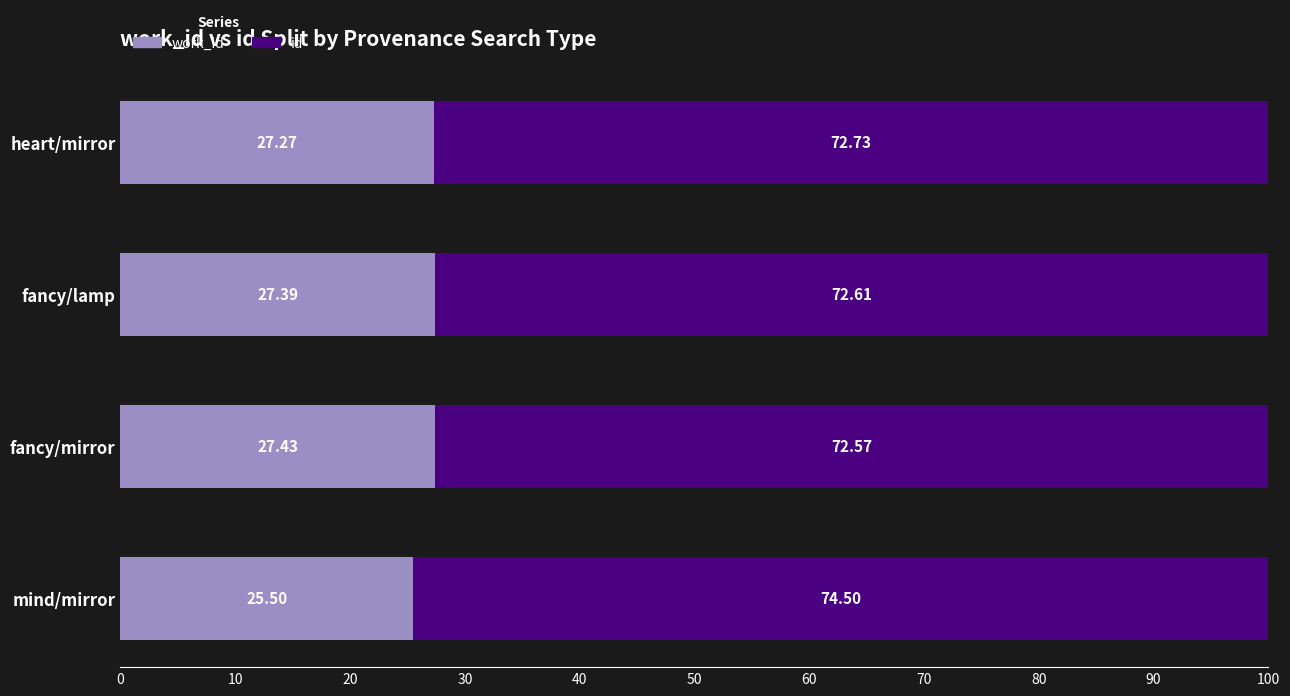

What is the total value across all series at fancy/lamp?

100.0